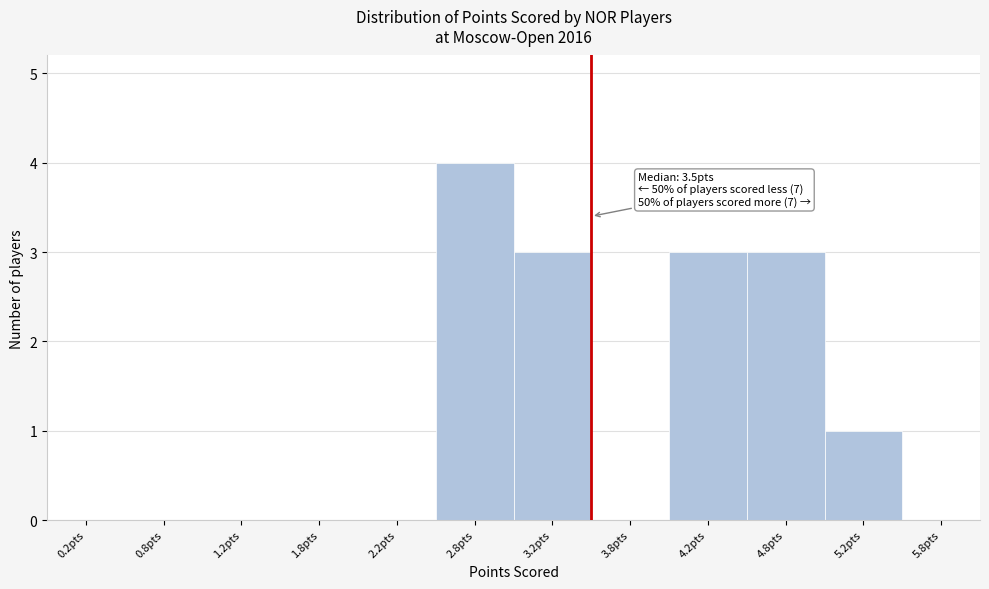

Which range on the x-axis has the tallest bar?

2.5 to 3.0